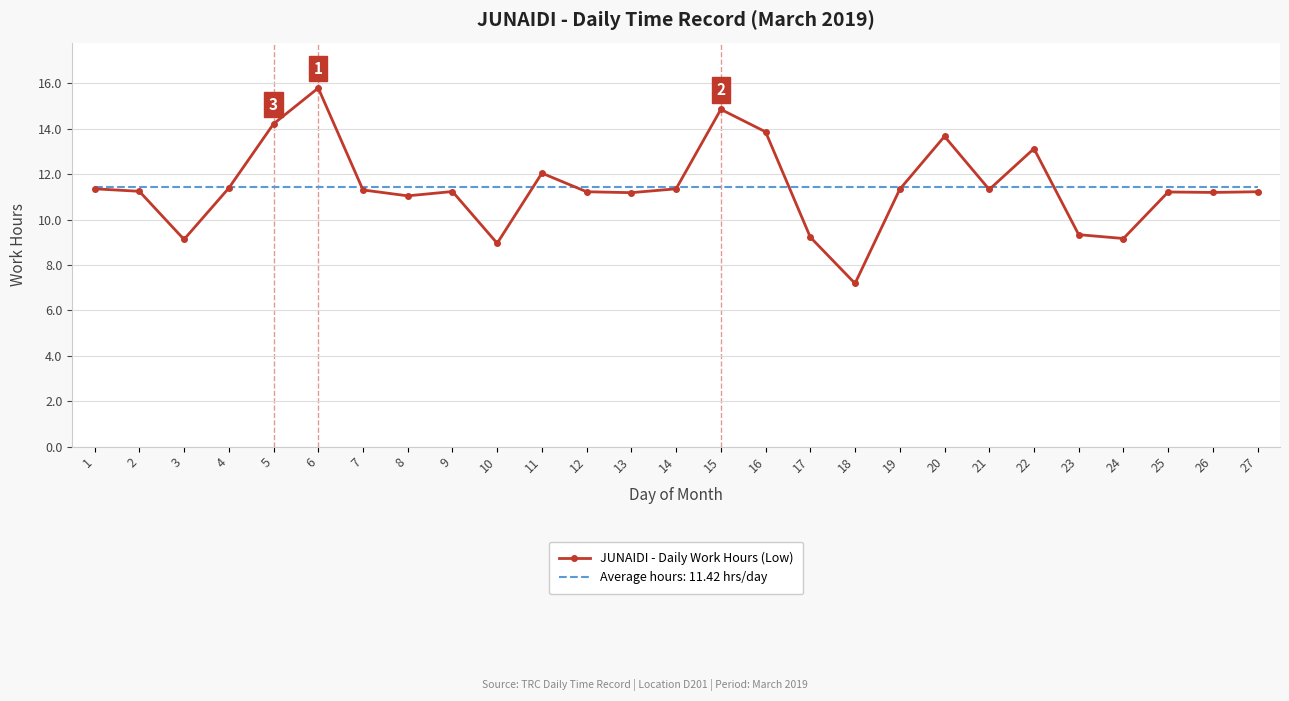

What is the smallest value displayed?

7.2